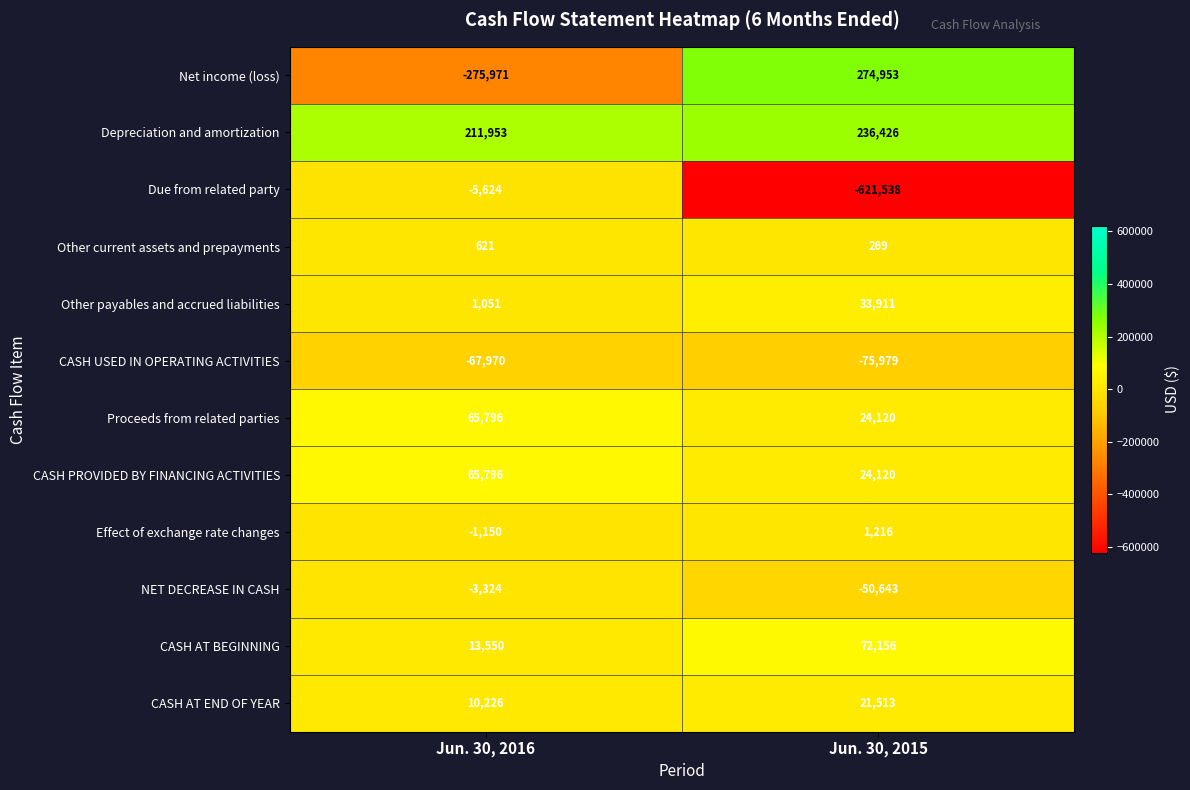

What is the total value across all series at Jun. 30, 2015?

-59476